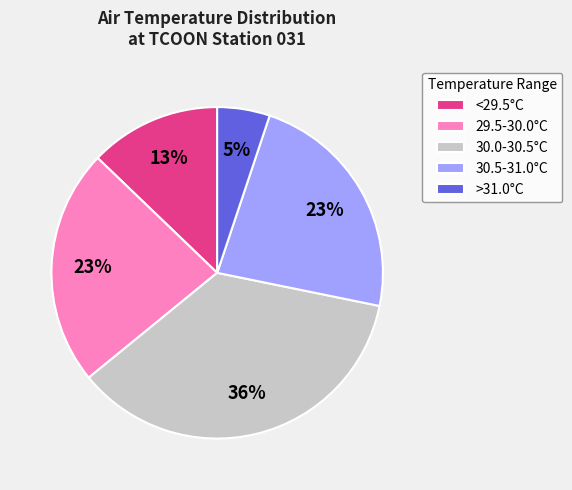

How many segments does this pie chart have?

5